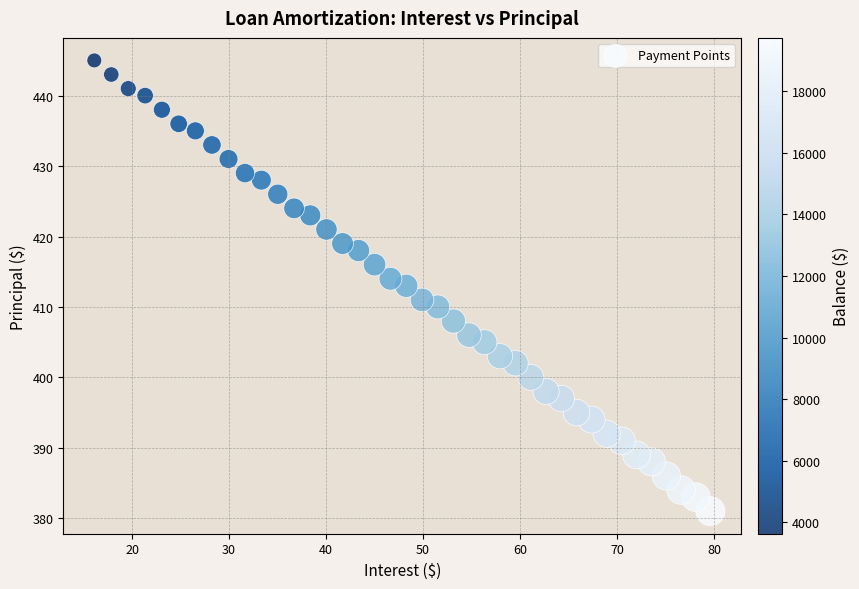

What is the range of Y values (max minus min)?

64